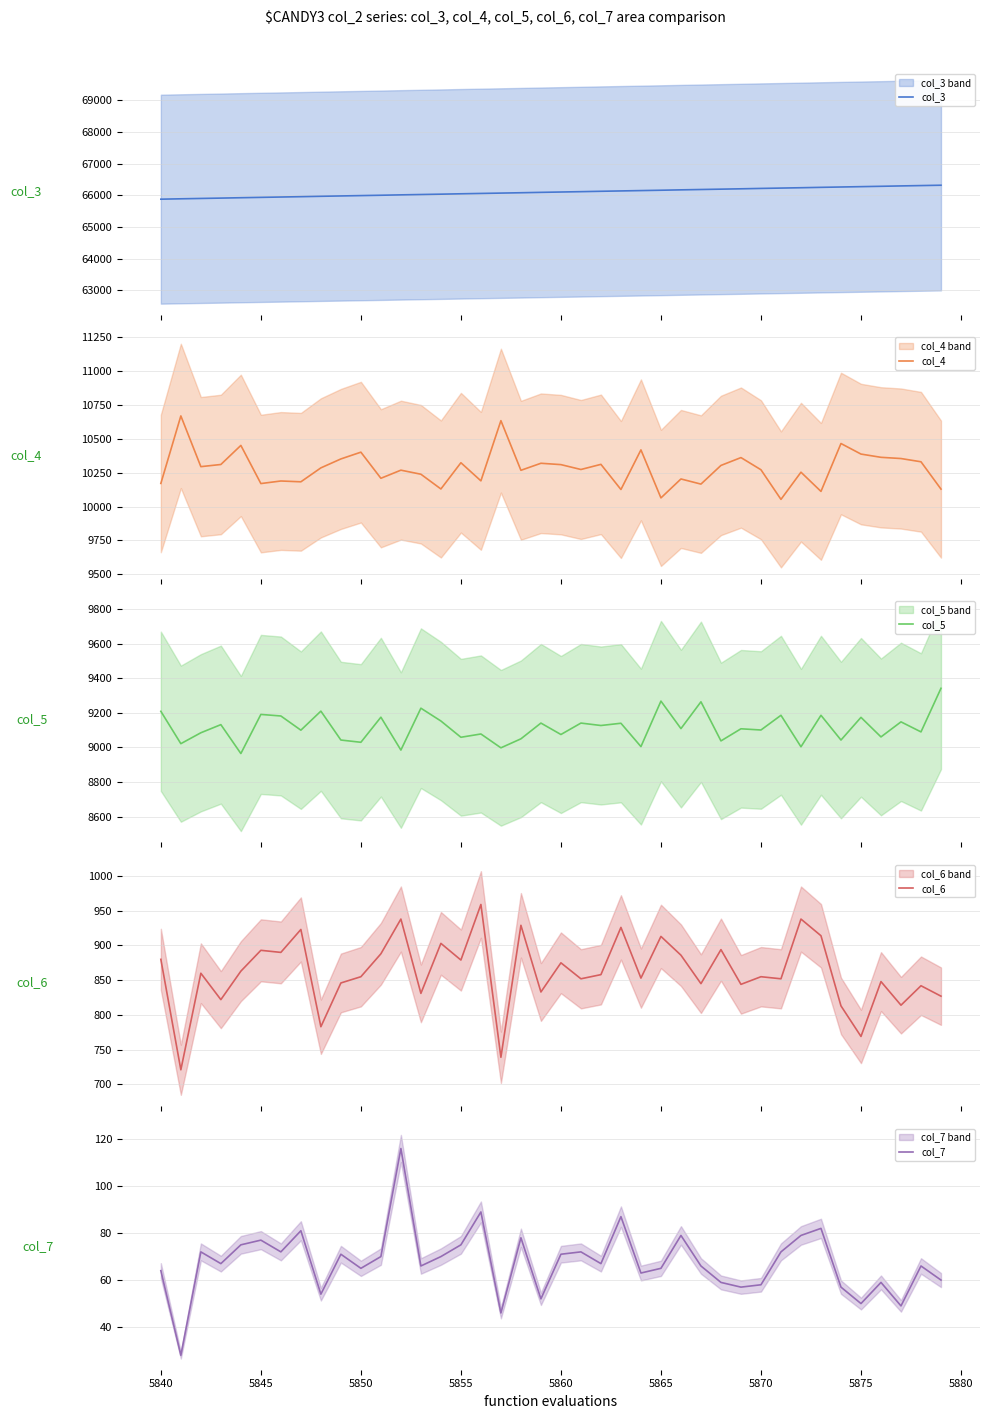

What is the lowest value of the col_5 series?

8965